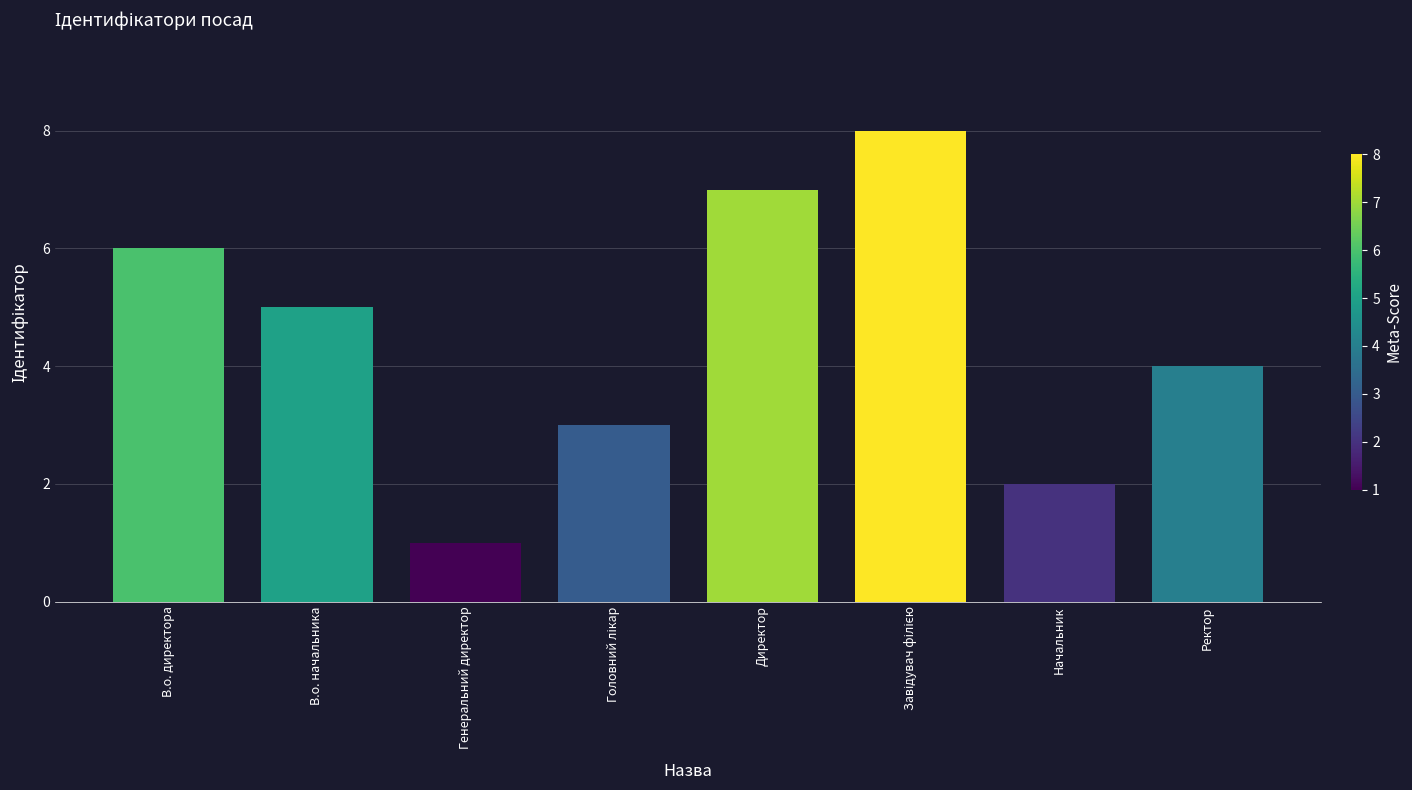

The chart shows a value of 4 at Ректор. True or false?

True